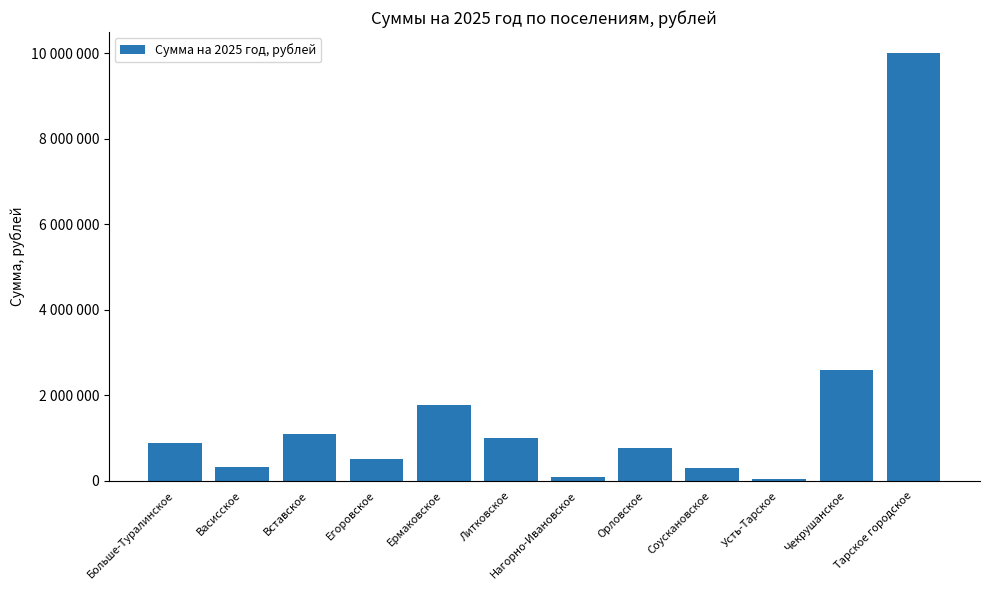

Are the bars horizontal?

No